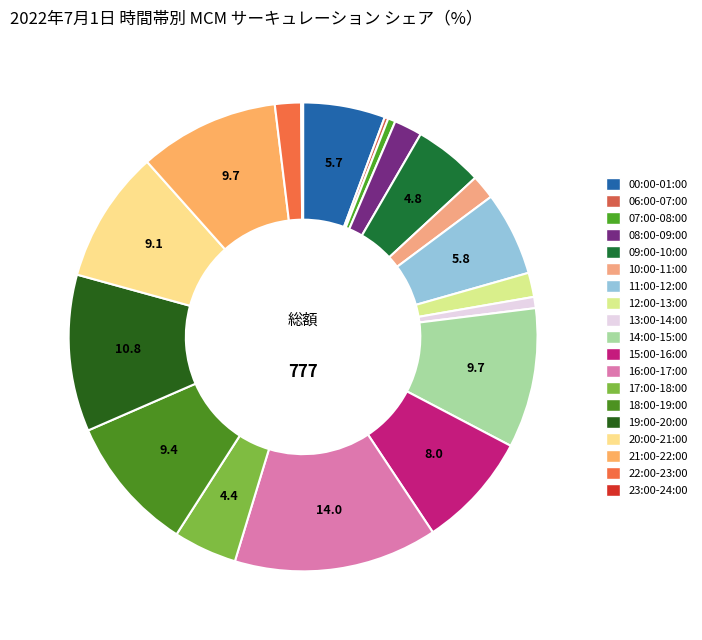

To the nearest percent, what is the difference between the largest and smallest slice percentages?

14%